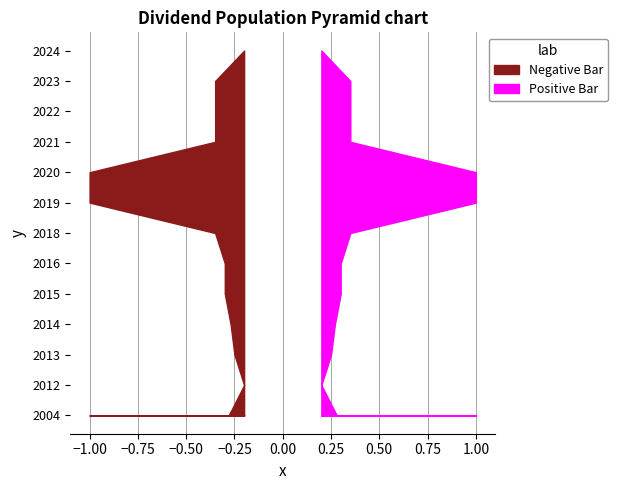

True or false: the data shows 0.1 at 2024.

False